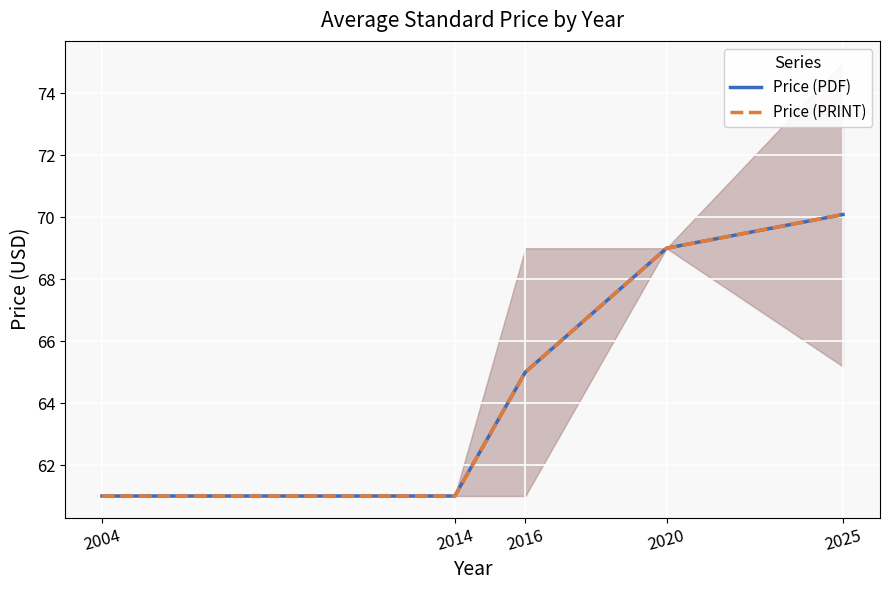

What is the value of the Price (PRINT) point at the 2nd from the left?

61.0